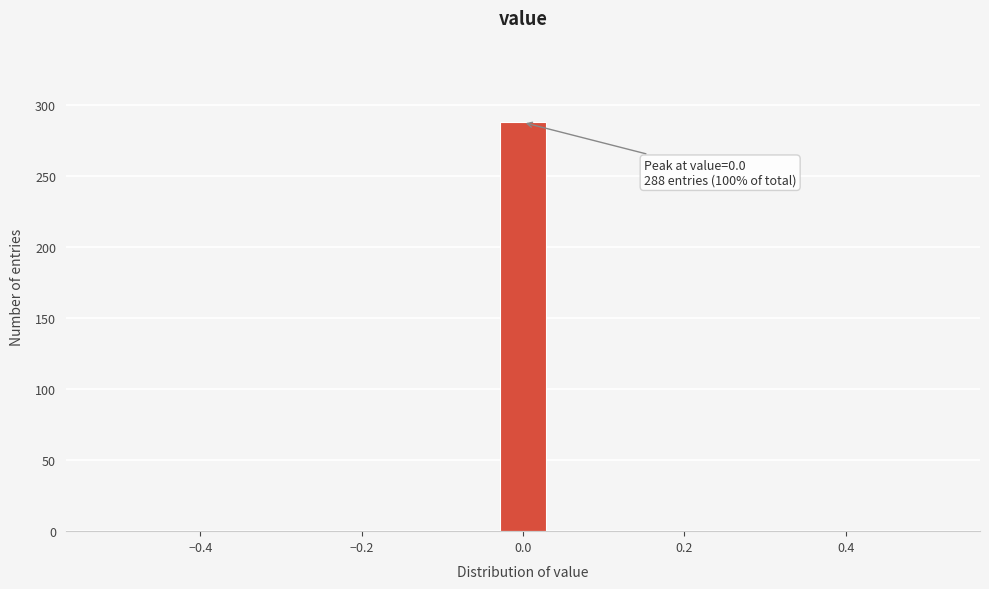

Around what value on the x-axis is the tallest bar? Give the approximate position of its centre, as read against the axis.

0.00